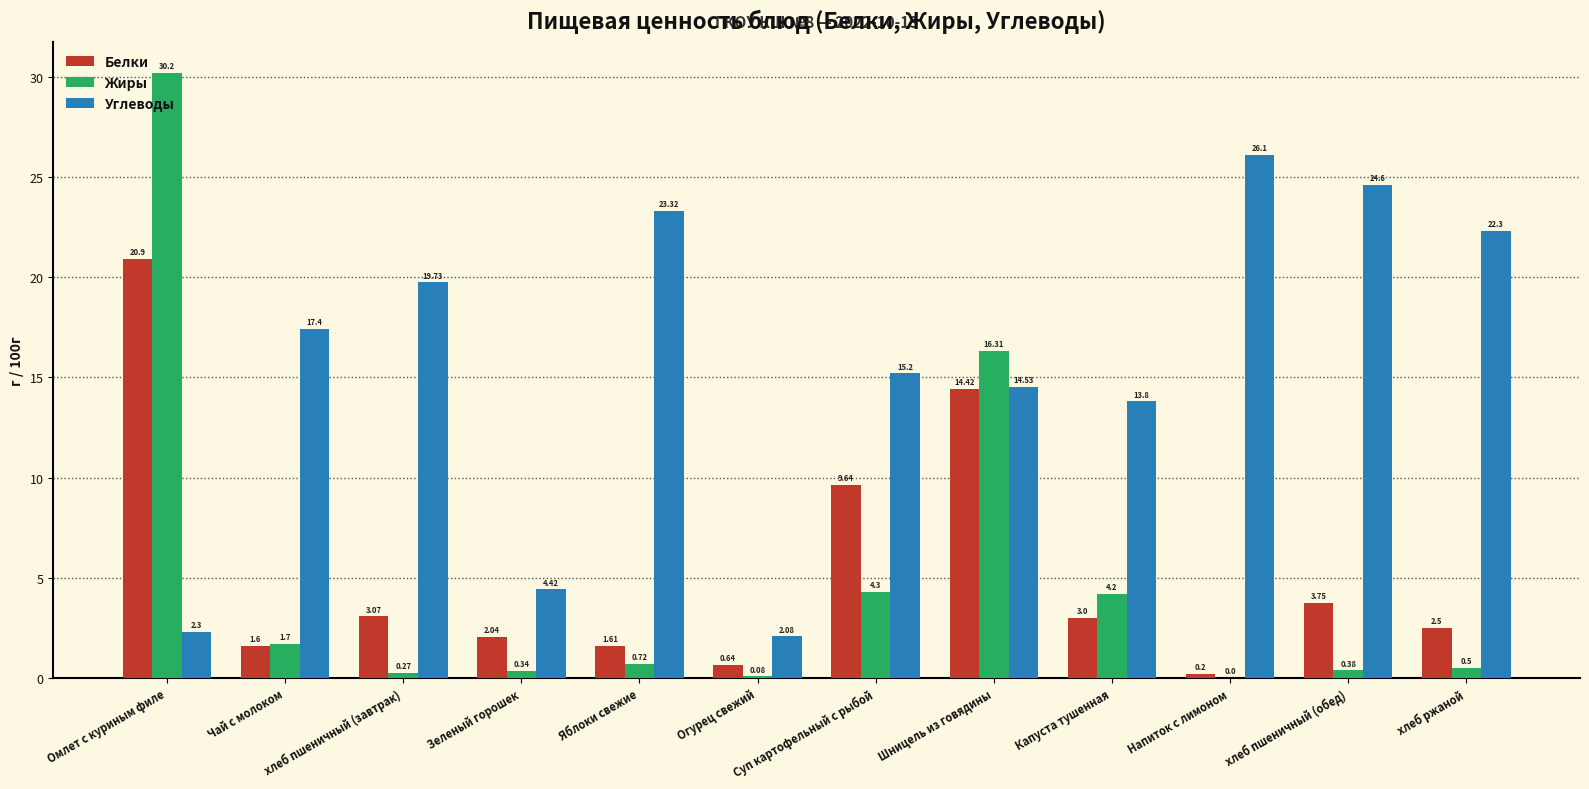

Between Суп картофельный с рыбой and Капуста тушенная, which series saw the biggest shift?

Белки